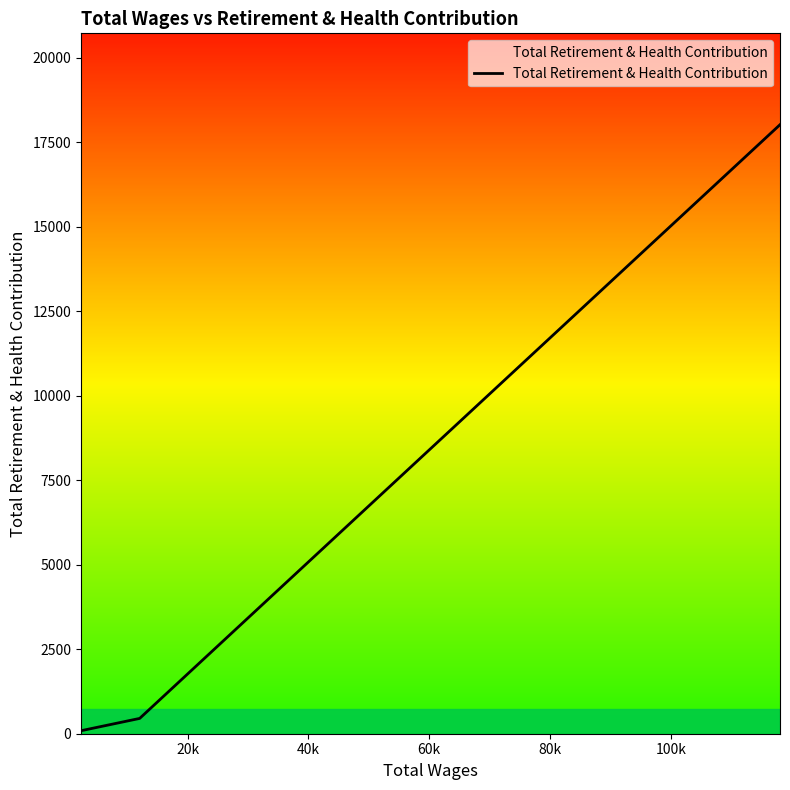

What is the greatest value displayed?

18022